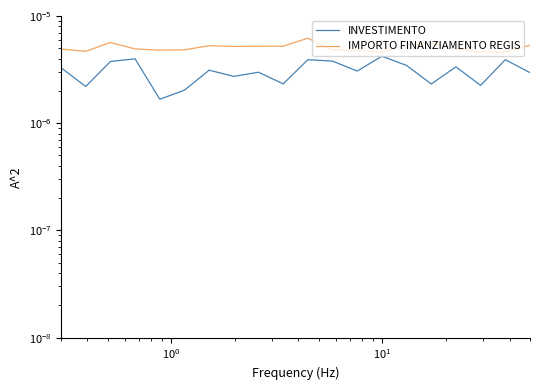

True or false: INVESTIMENTO and IMPORTO FINANZIAMENTO REGIS cross at least once.

False